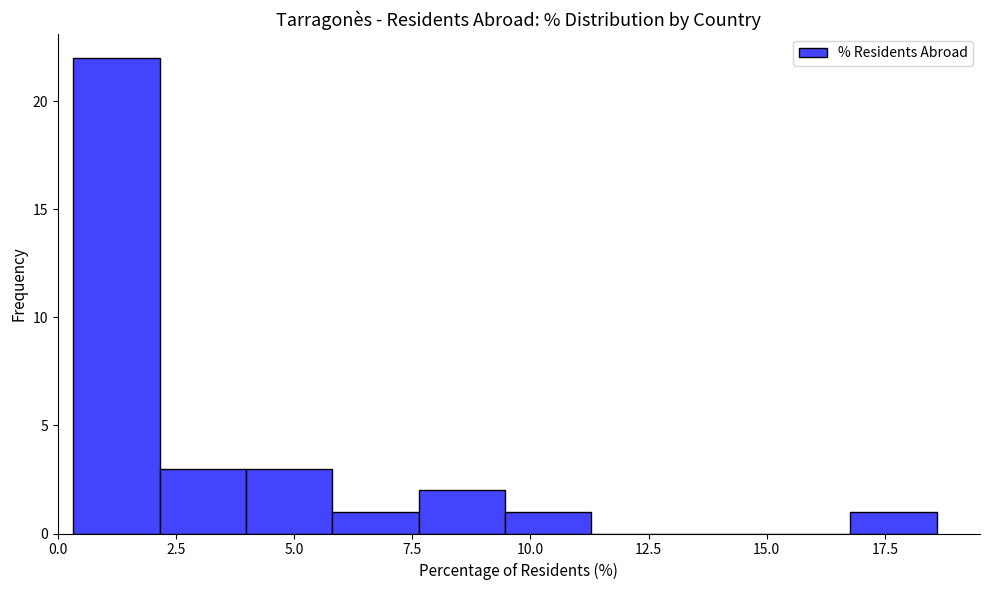

Around what value on the x-axis is the tallest bar? Give the approximate position of its centre, as read against the axis.

1.0